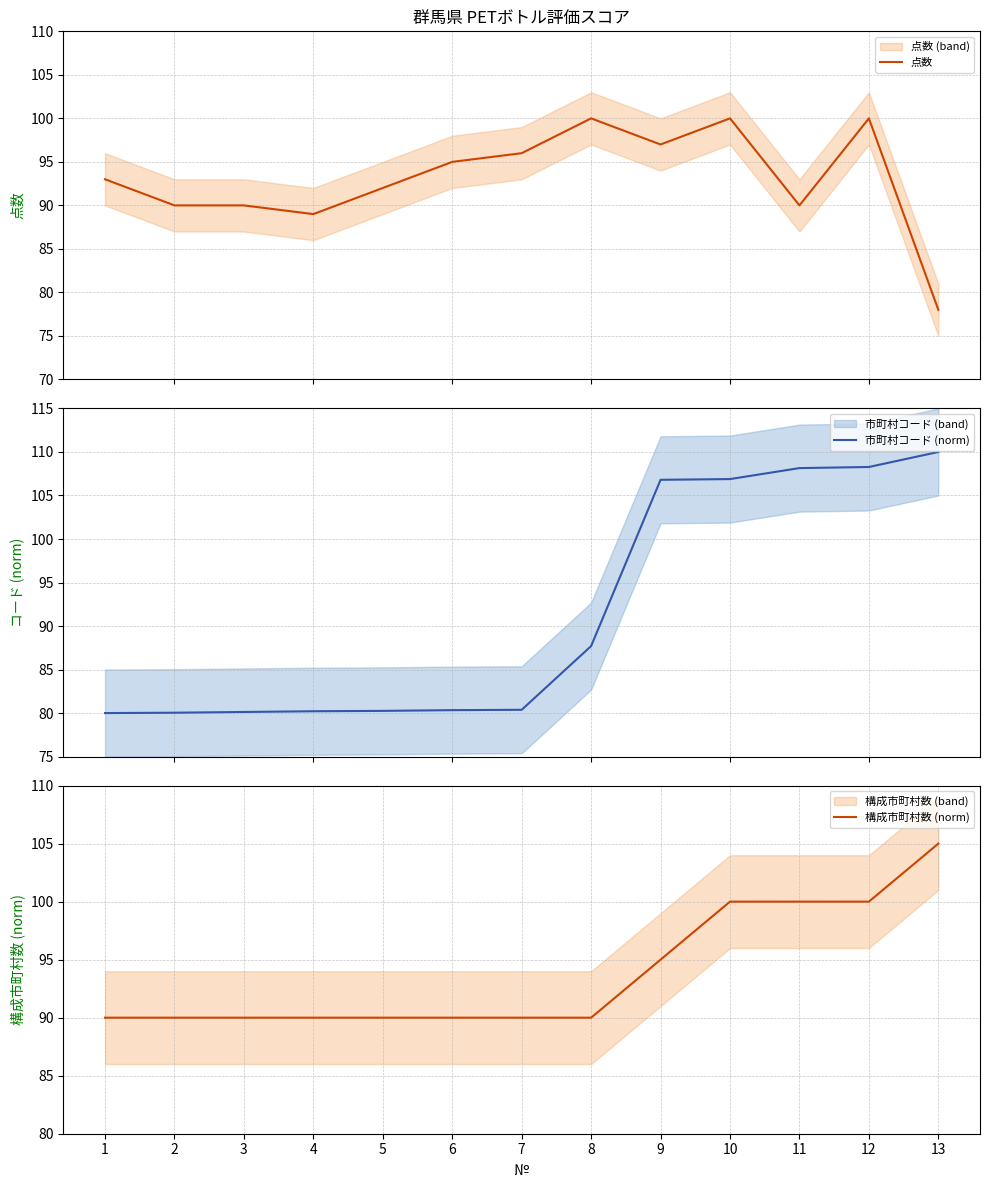

Count the number of categories in the chart.

13